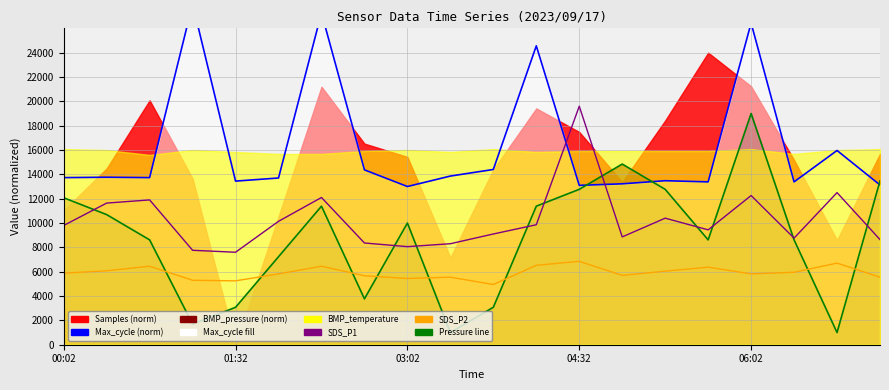

True or false: SDS_P2 has more than 1 points higher than both neighbors.

True